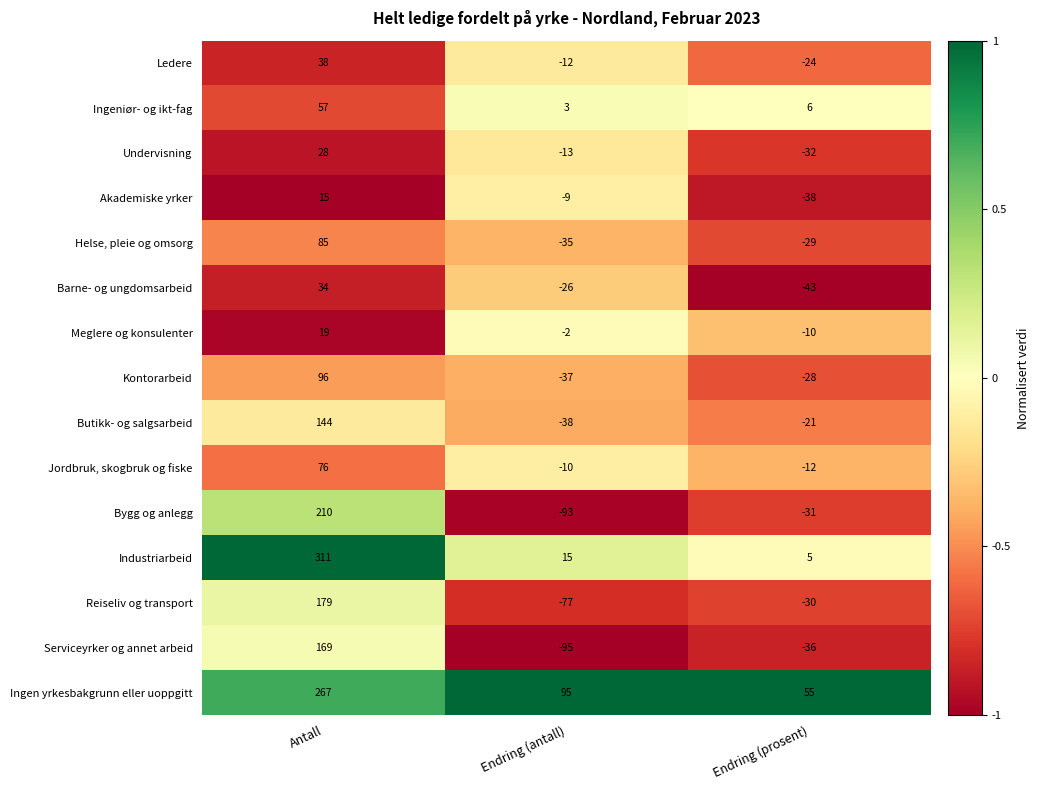

Which series has the largest range (max minus min)?

Industriarbeid